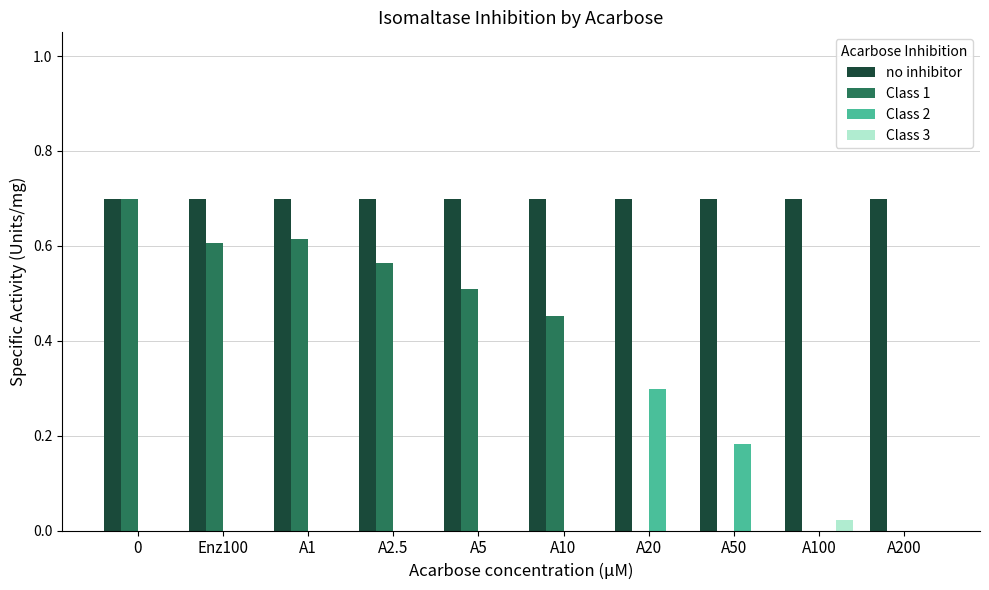

Are the bars horizontal?

No